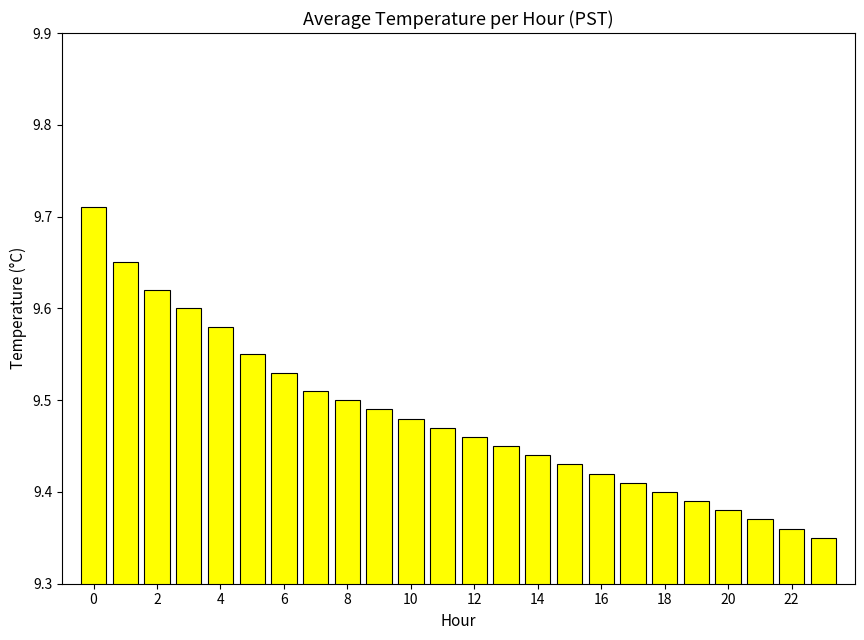

What is the difference between the second highest and second lowest values?

0.3